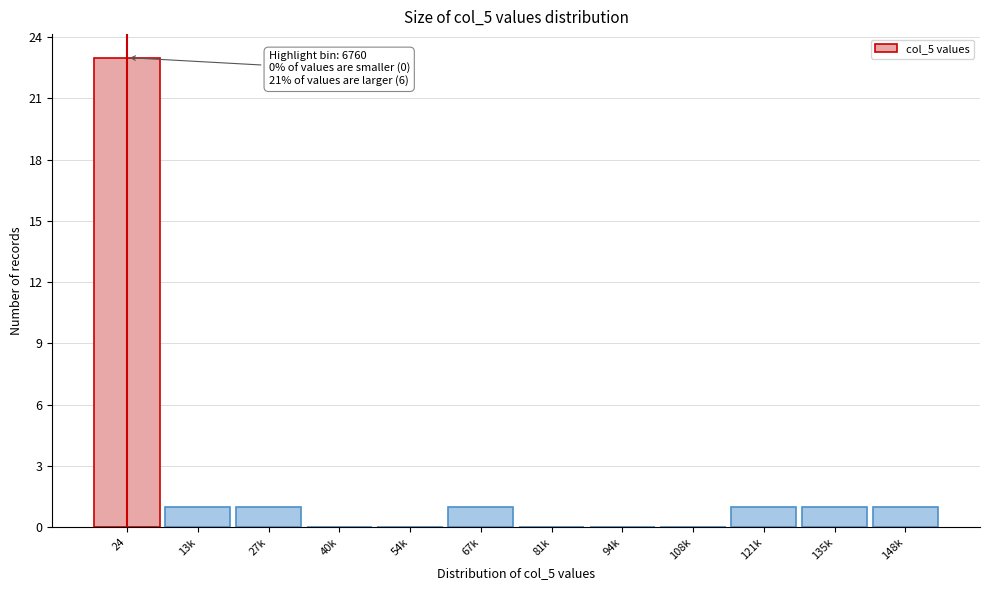

Reading left to right, list all the values displayed in this chart.

24=23	13k=1	27k=1	40k=0	54k=0	67k=1	81k=0	94k=0	108k=0	121k=1	135k=1	148k=1